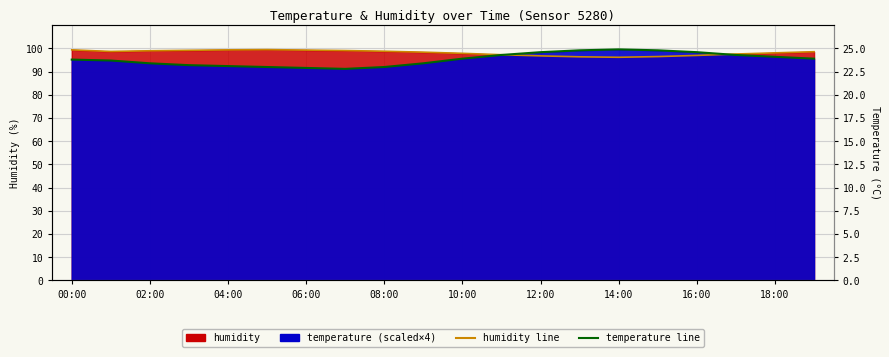

What position from the left is 06:00?

7